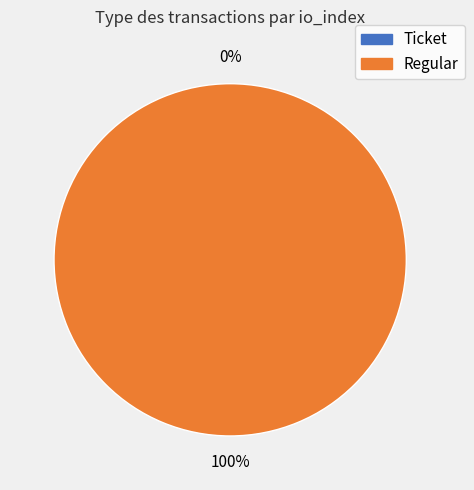

The Regular slice represents 100% of the pie. True or false?

True